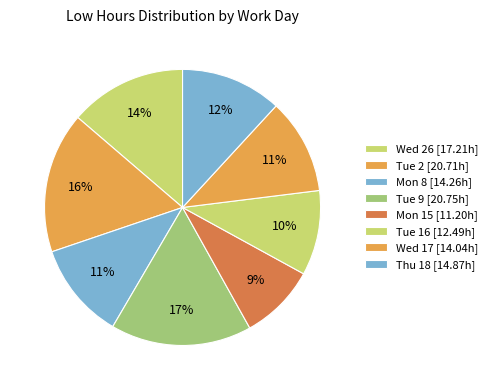

How many segments does this pie chart have?

8